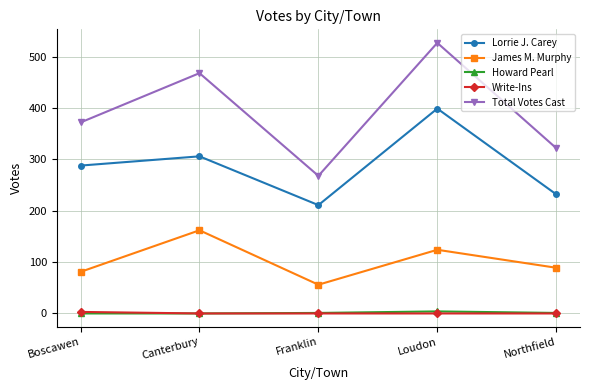

Is the value of Total Votes Cast at Boscawen greater than the value of Lorrie J. Carey at Franklin?

Yes